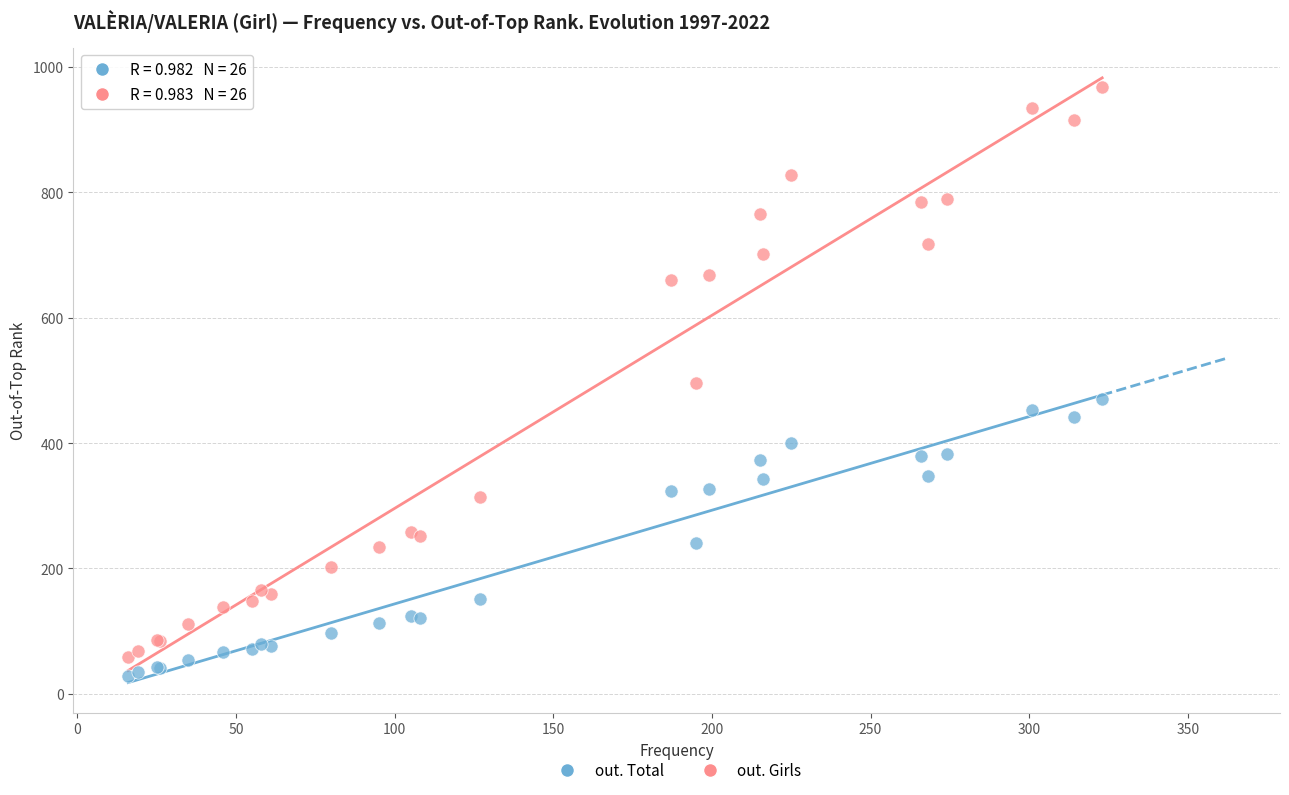

Which series has the widest spread of Y values?

out. Girls